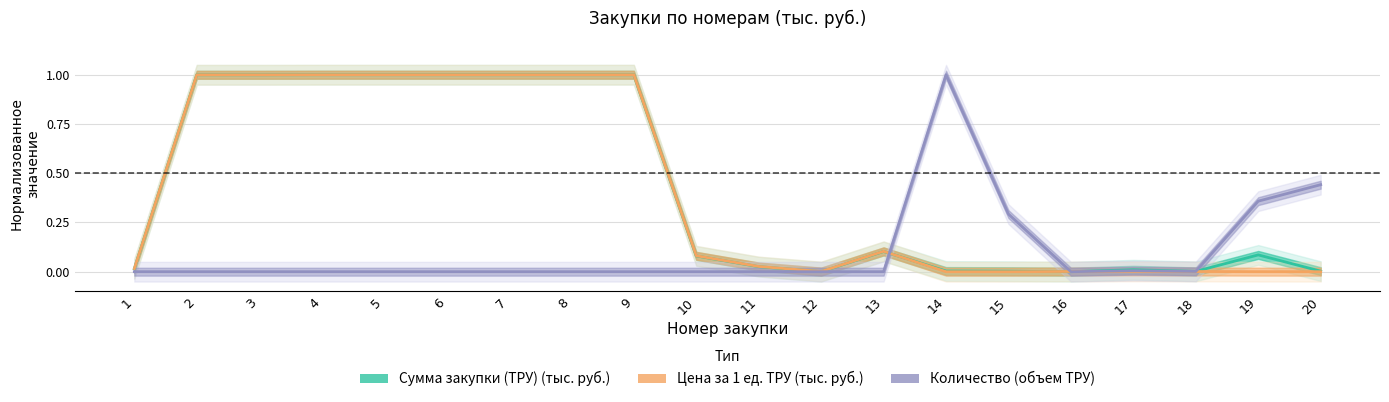

Does the chart display data point markers on the line(s)?

No